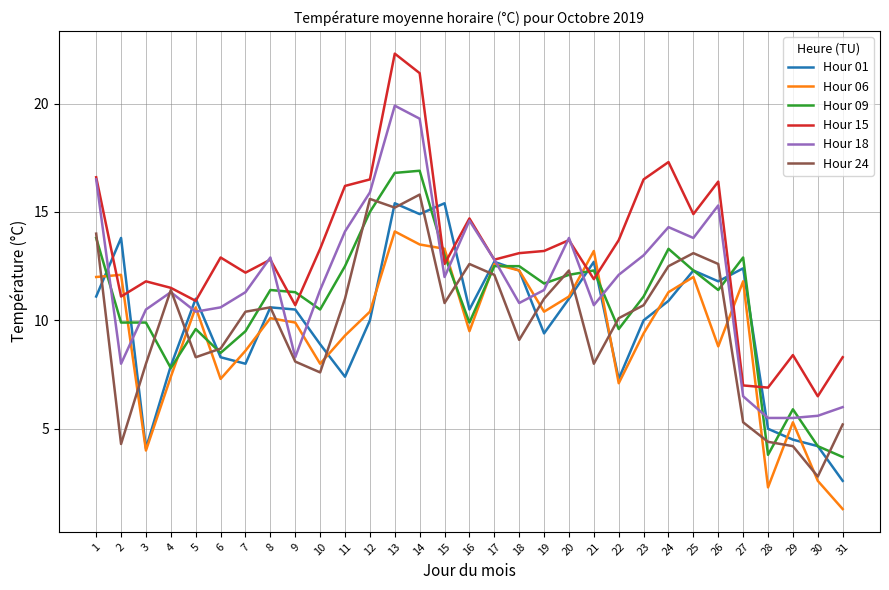

Is it true that Hour 06 equals 15.4 at 12?

False